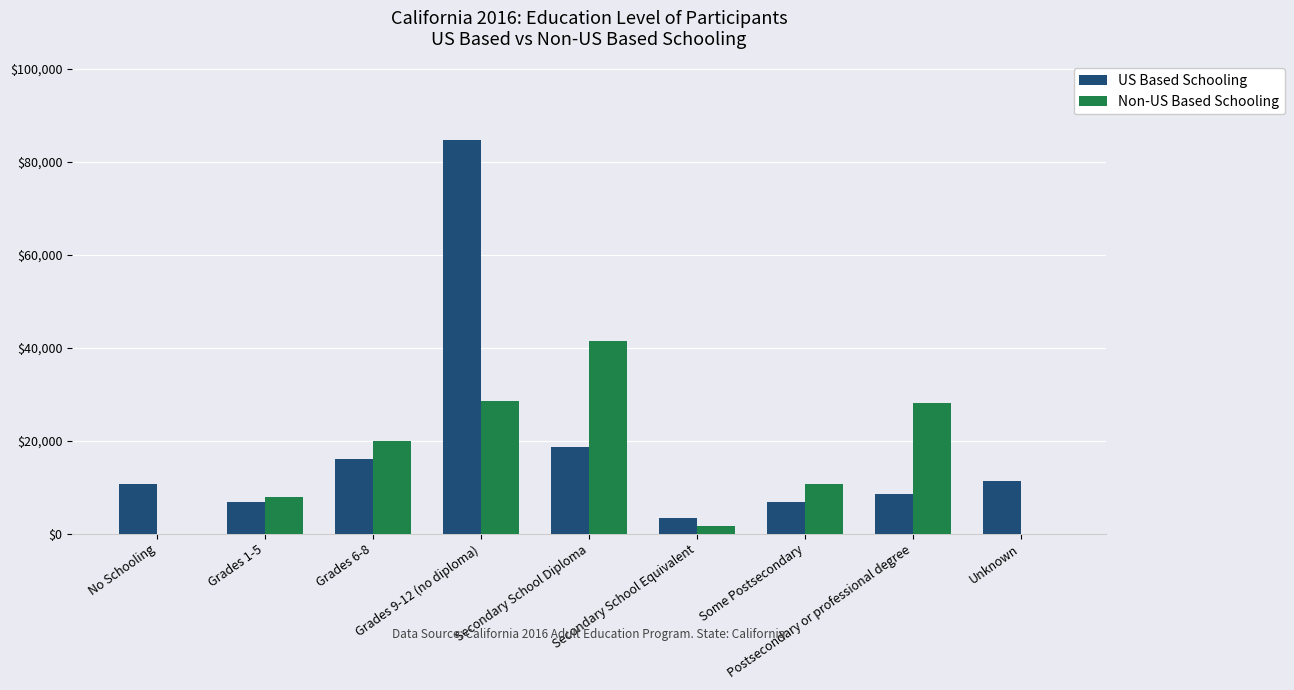

What is the maximum value shown in the chart?

84648